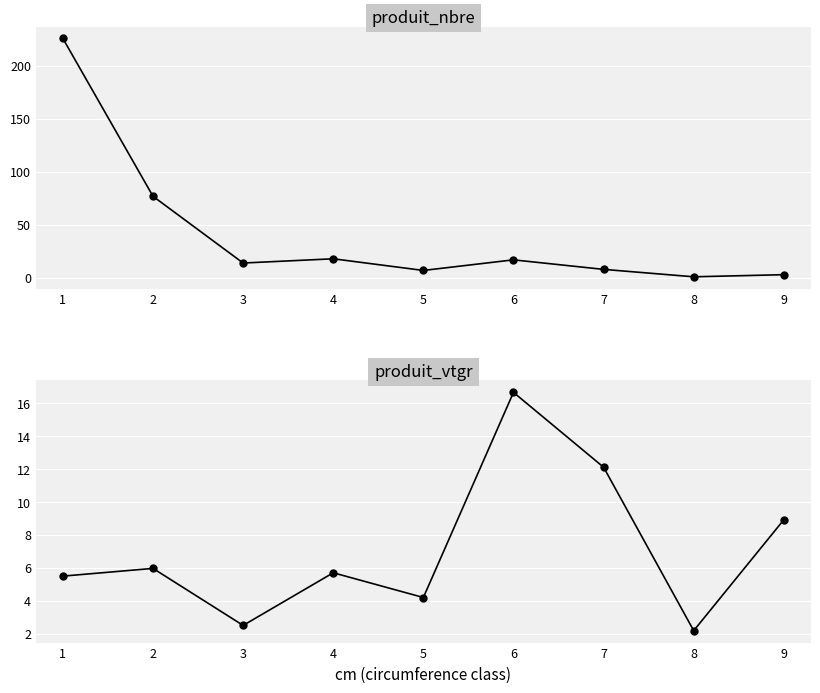

Which series has the largest total across all categories?

produit_nbre